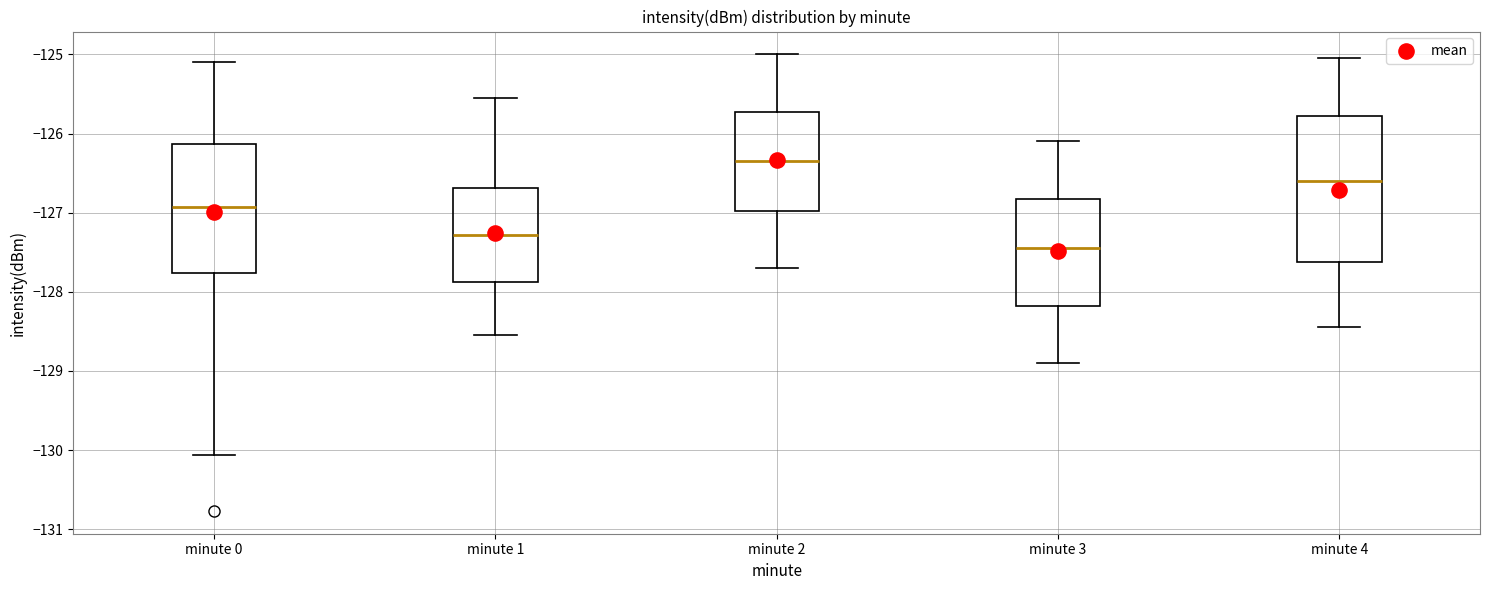

Which box's median line is the lowest?

minute 3